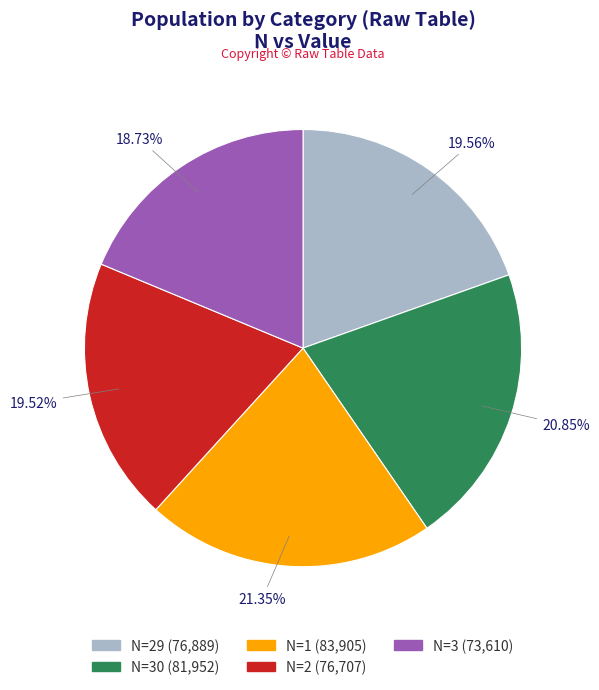

Does any single category account for the majority?

No